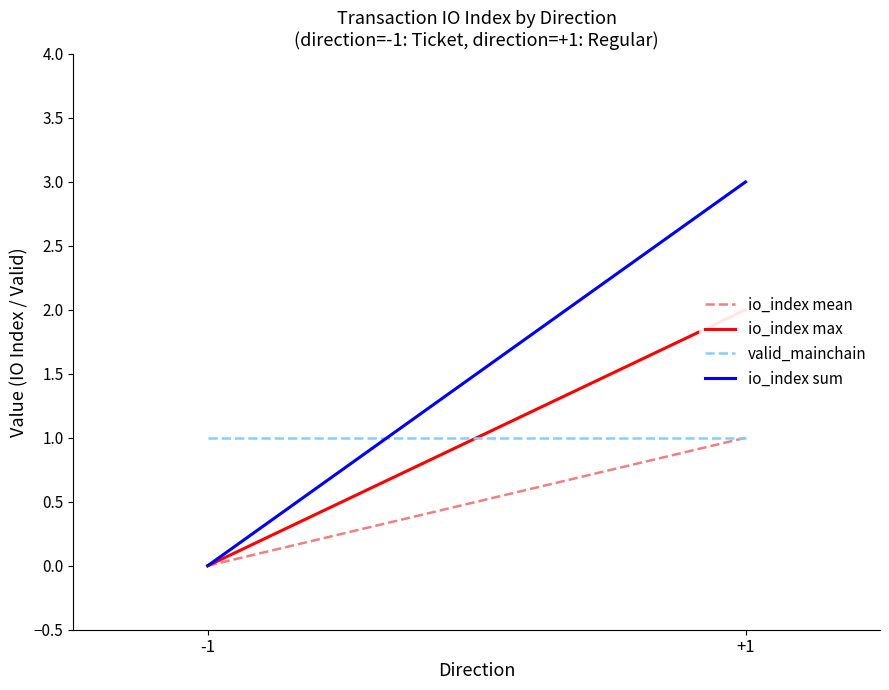

Reading left to right, transcribe all the data shown in this chart.

io_index mean: -1=0	+1=1
io_index max: -1=0	+1=2
valid_mainchain: -1=1	+1=1
io_index sum: -1=0	+1=3